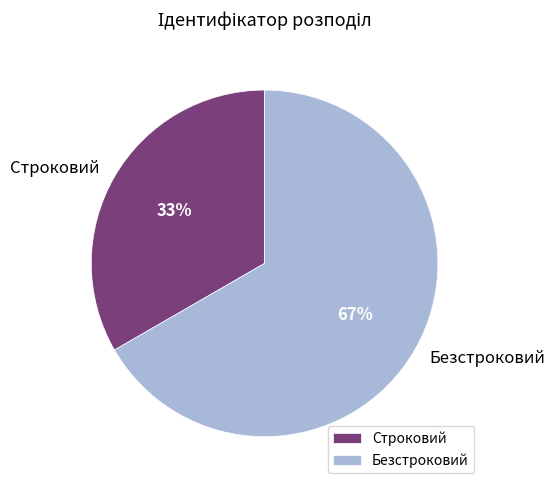

Is the sum of Строковий and Безстроковий greater than half?

Yes